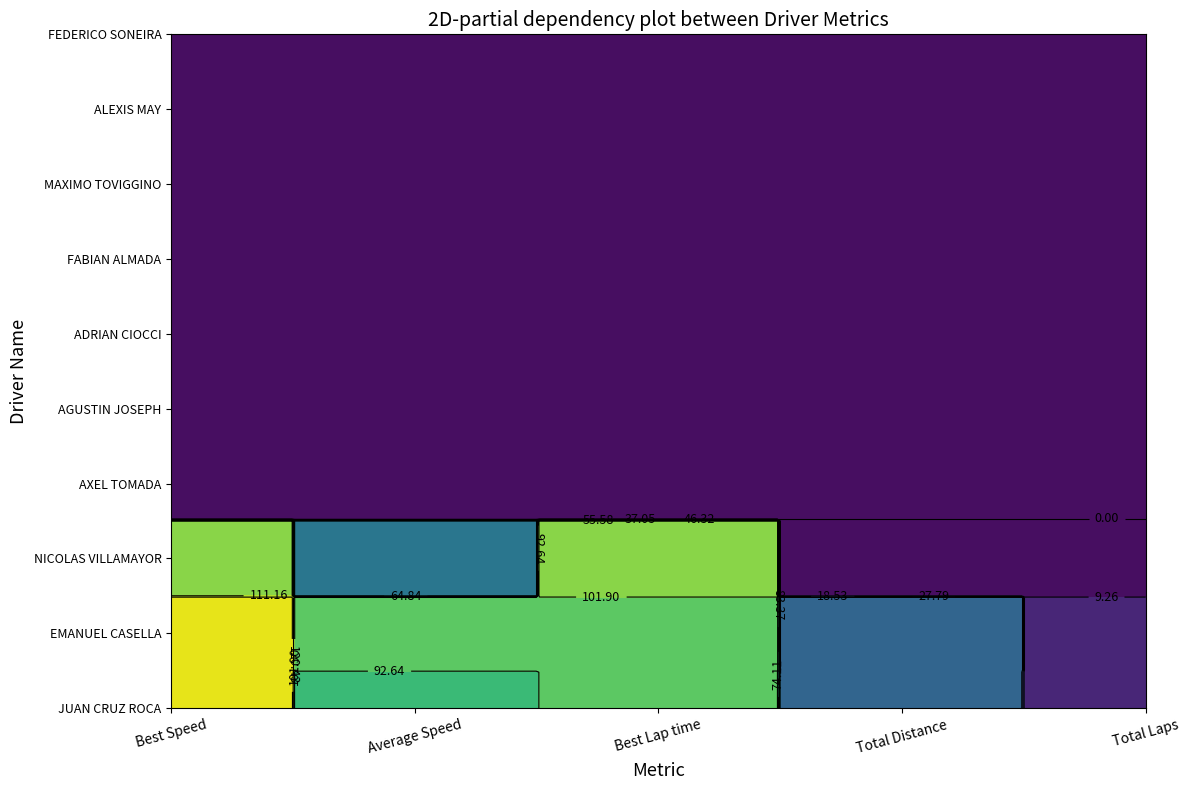

Reading left to right, list all the values displayed in this chart.

JUAN CRUZ ROCA: Best Speed=129.7	Average Speed=87.2	Best Lap time=93.8	Total Distance=37.2	Total Laps=11.0
EMANUEL CASELLA: Best Speed=125.0	Average Speed=99.5	Best Lap time=97.4	Total Distance=43.9	Total Laps=13.0
NICOLAS VILLAMAYOR: Best Speed=109.5	Average Speed=49.2	Best Lap time=111.1	Total Distance=3.4	Total Laps=1.0
AXEL TOMADA: Best Speed=0.0	Average Speed=0.0	Best Lap time=0.0	Total Distance=0.0	Total Laps=0.0
AGUSTIN JOSEPH: Best Speed=0.0	Average Speed=0.0	Best Lap time=0.0	Total Distance=0.0	Total Laps=0.0
ADRIAN CIOCCI: Best Speed=0.0	Average Speed=0.0	Best Lap time=0.0	Total Distance=0.0	Total Laps=0.0
FABIAN ALMADA: Best Speed=0.0	Average Speed=0.0	Best Lap time=0.0	Total Distance=0.0	Total Laps=0.0
MAXIMO TOVIGGINO: Best Speed=0.0	Average Speed=0.0	Best Lap time=0.0	Total Distance=0.0	Total Laps=0.0
ALEXIS MAY: Best Speed=0.0	Average Speed=0.0	Best Lap time=0.0	Total Distance=0.0	Total Laps=0.0
FEDERICO SONEIRA: Best Speed=0.0	Average Speed=0.0	Best Lap time=0.0	Total Distance=0.0	Total Laps=0.0